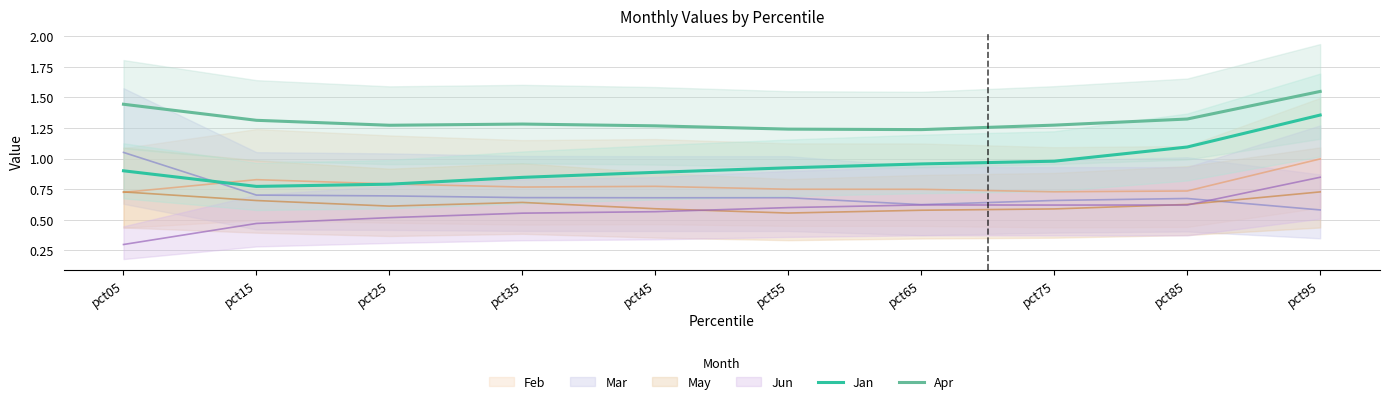

At which category is the sum across all series the highest?

pct95